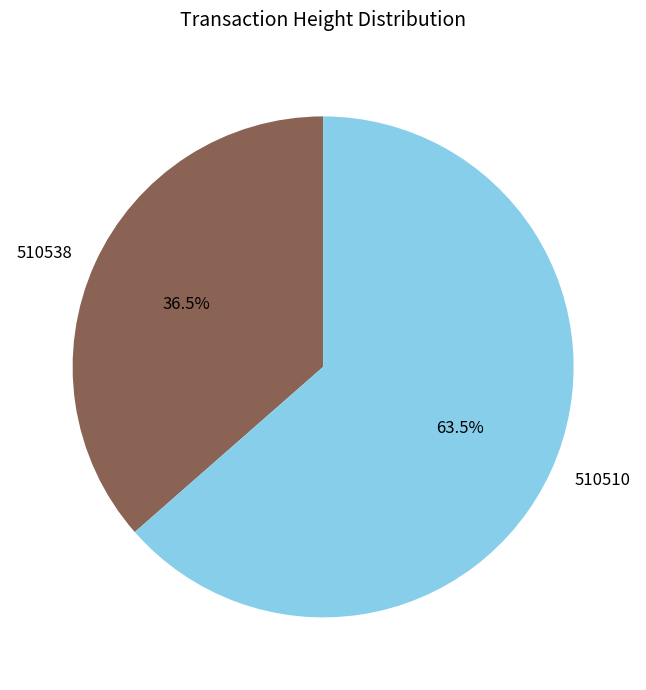

What percentage do 510538 and 510510 together represent?

100.0%